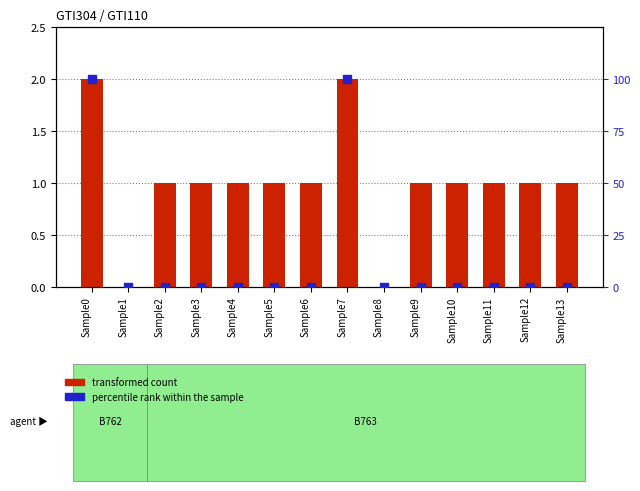

At which category is the sum across all series the highest?

Sample0